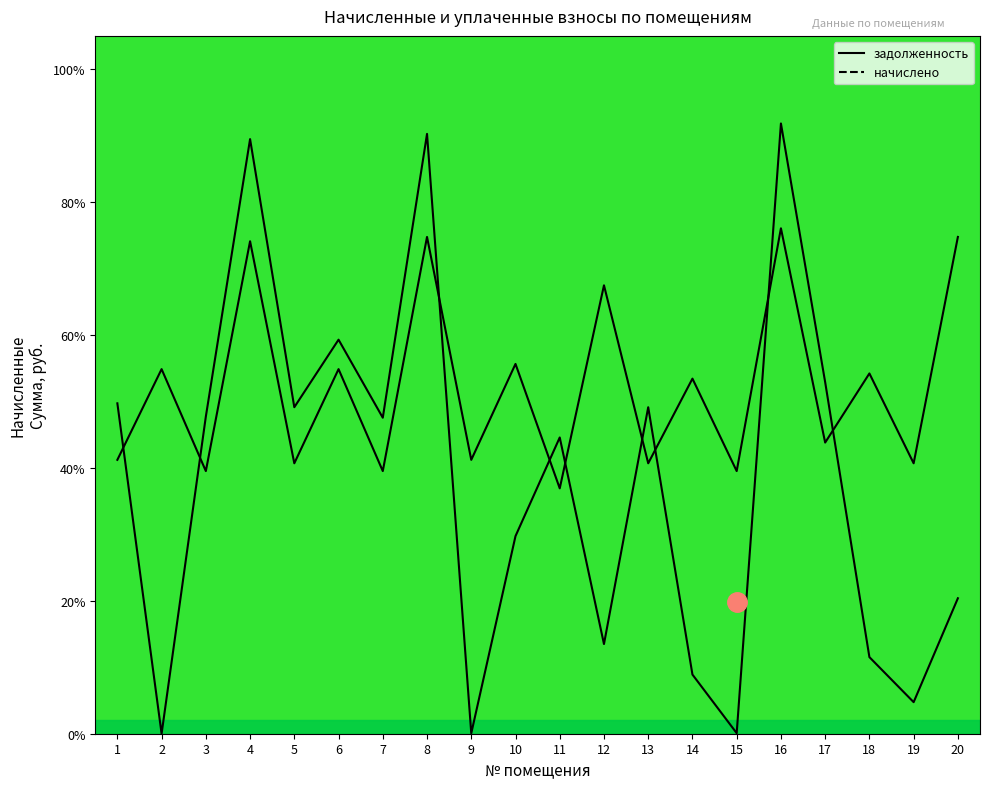

Which series ends up on top after the final intersection of начислено and задолженность?

начислено